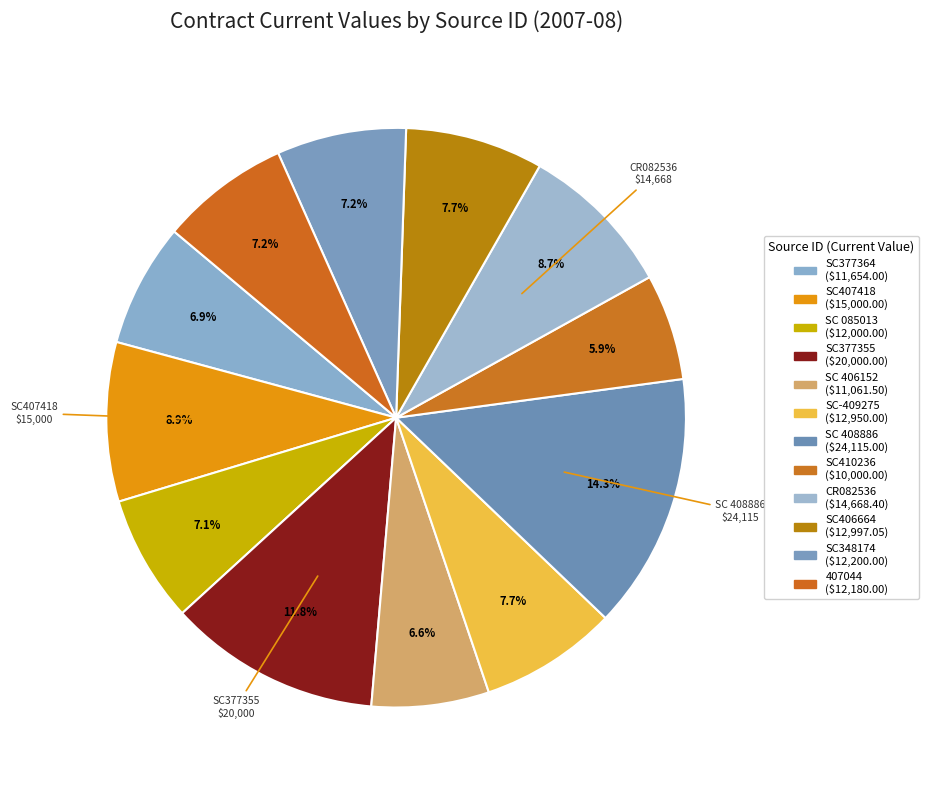

Which slice is the smallest?

SC410236